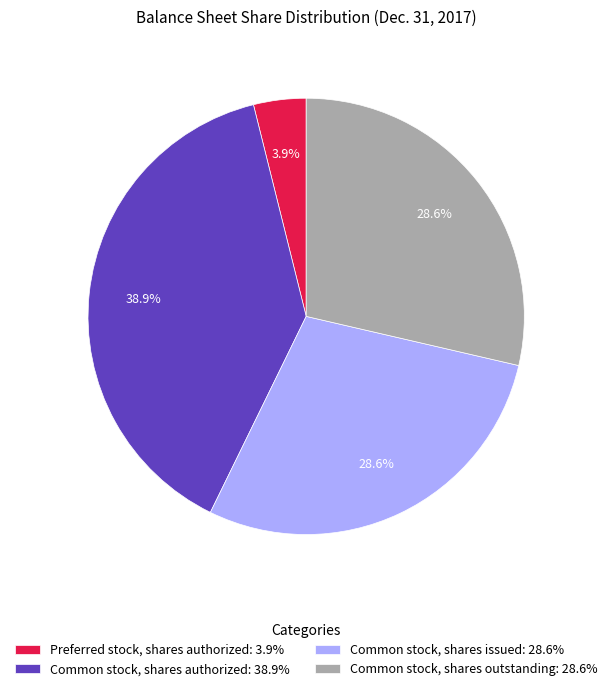

Is there any slice that represents more than half of the pie?

No